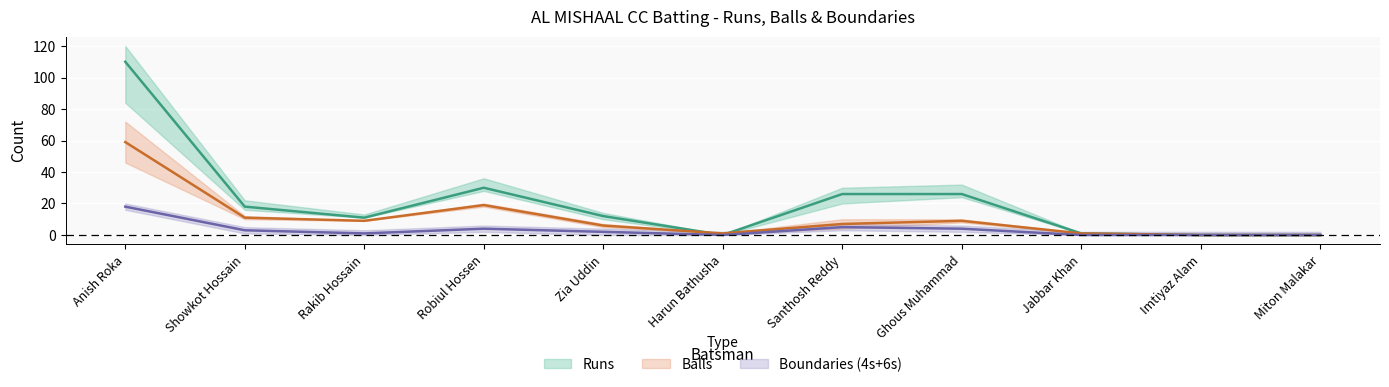

How many times do Balls and Runs cross each other?

2